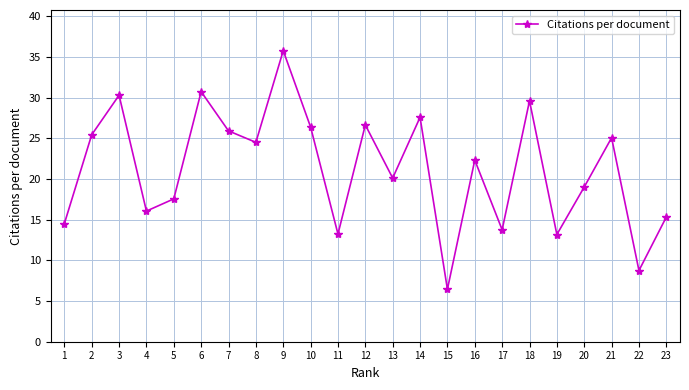

What is the average value?

21.2